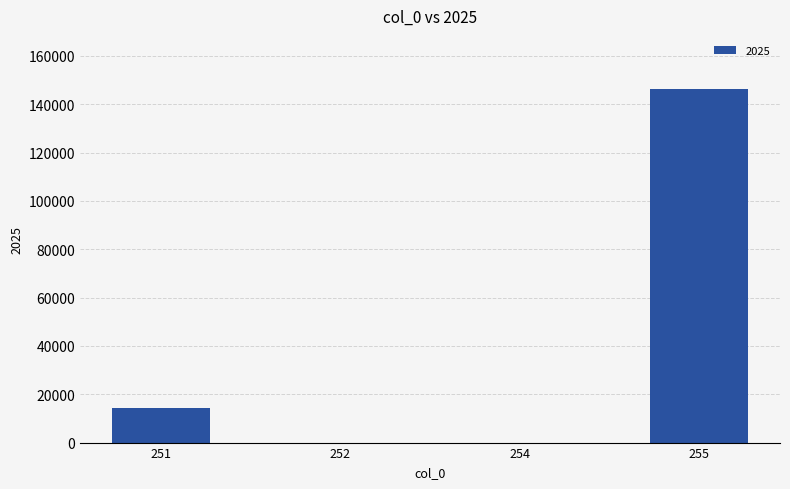

The value at 255 is 146298.6. True or false?

True